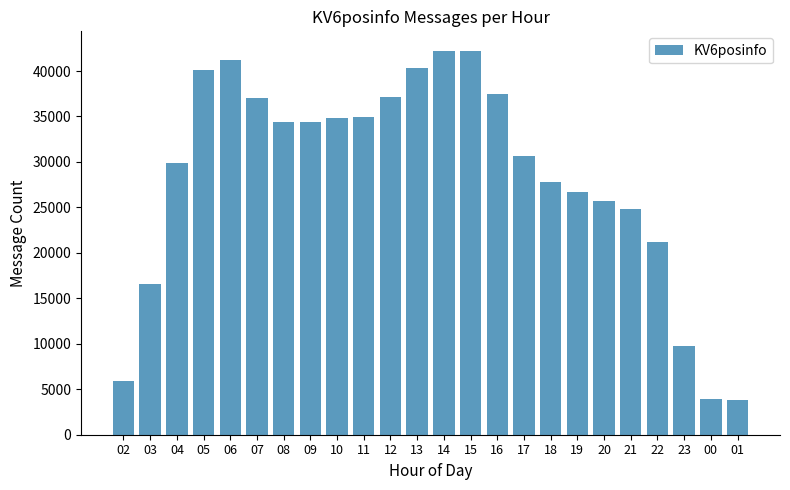

What is the difference between the second highest and second lowest values?

38297